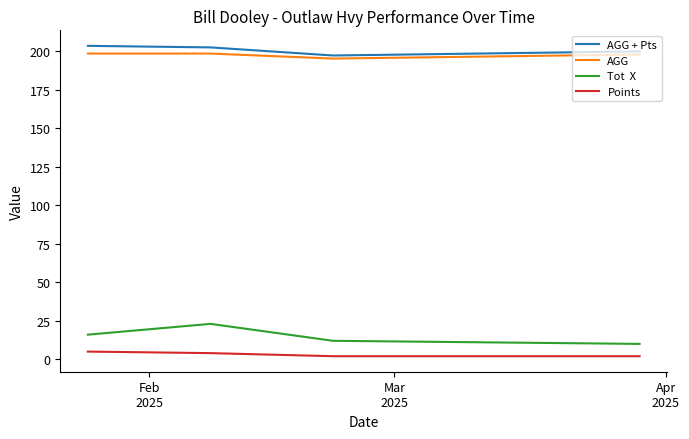

What is the maximum value shown in the chart?

203.6